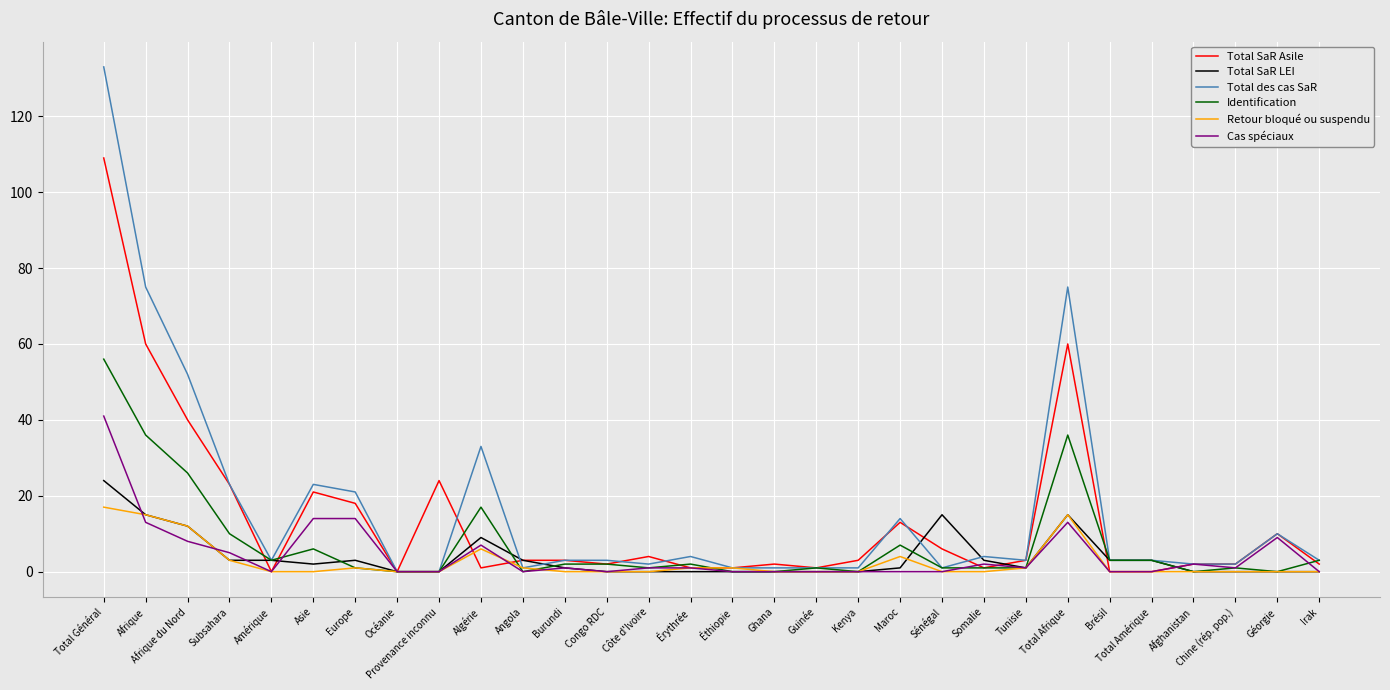

At which category does Identification reach its first local peak?

Asie